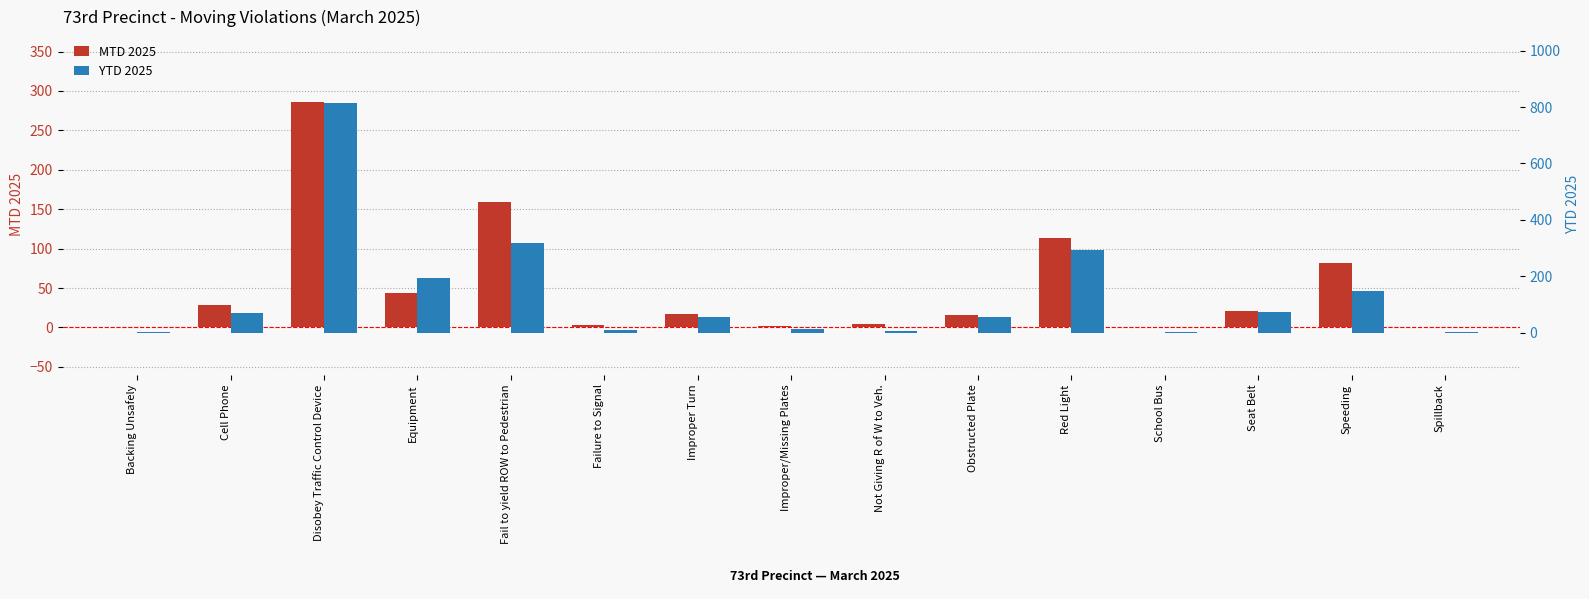

What is the approximate value of MTD 2025 at Equipment?

44